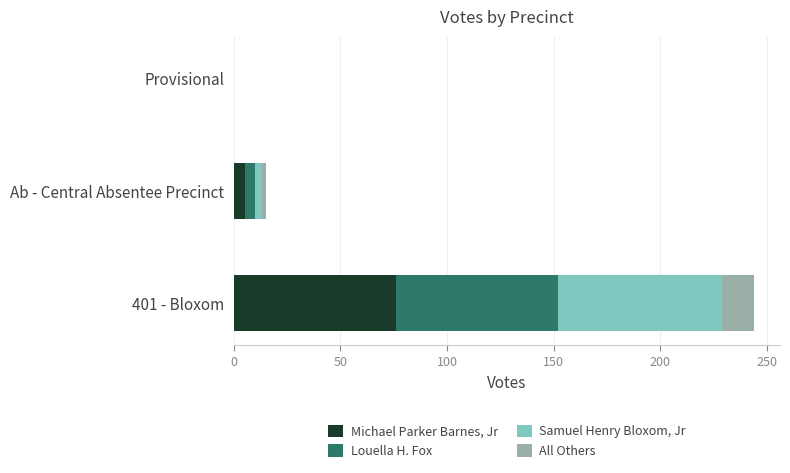

At which category is the sum across all series the highest?

401 - Bloxom